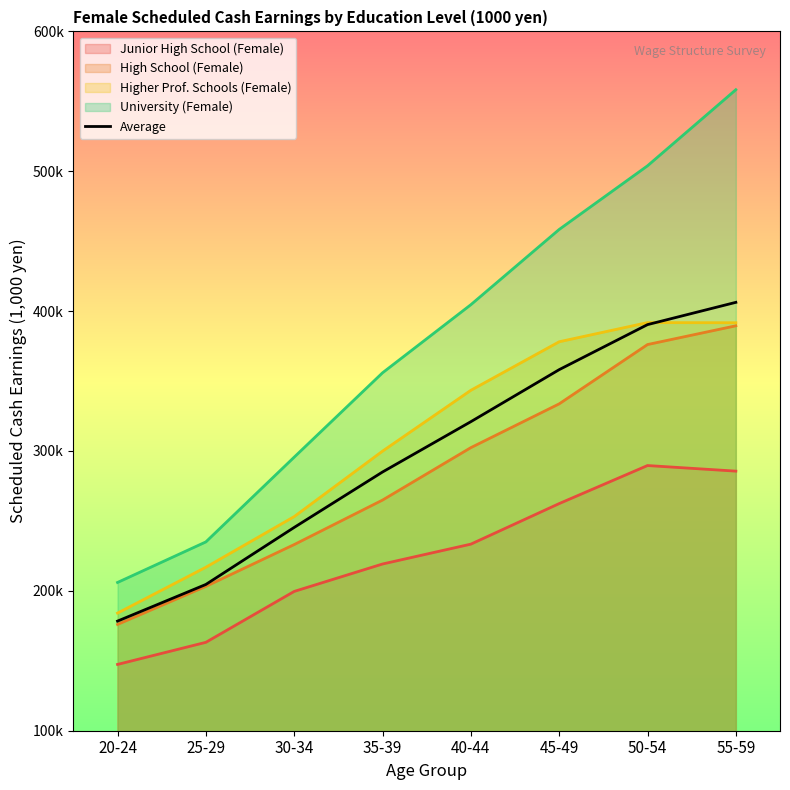

At which category does the chart reach its minimum across all series?

20-24